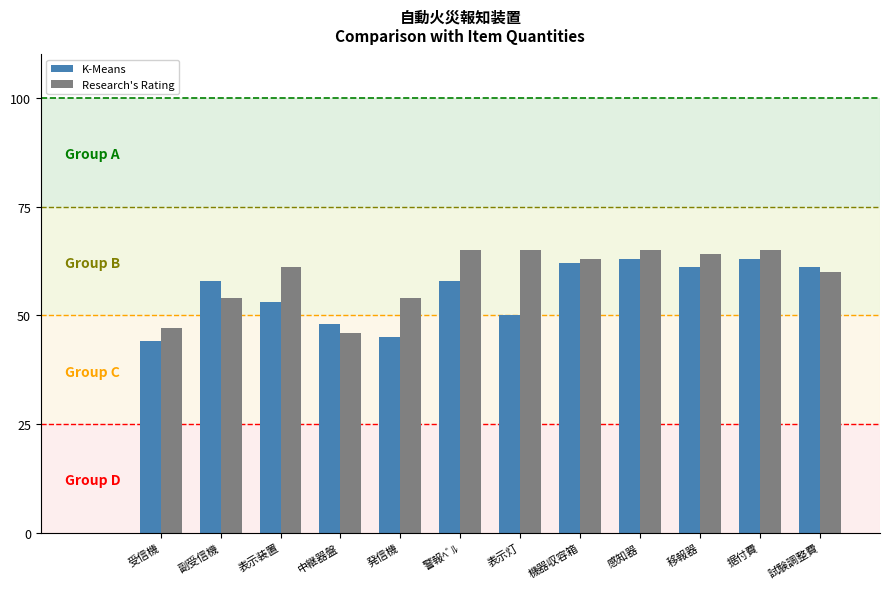

The K-Means series shows 50 at 表示灯. True or false?

True